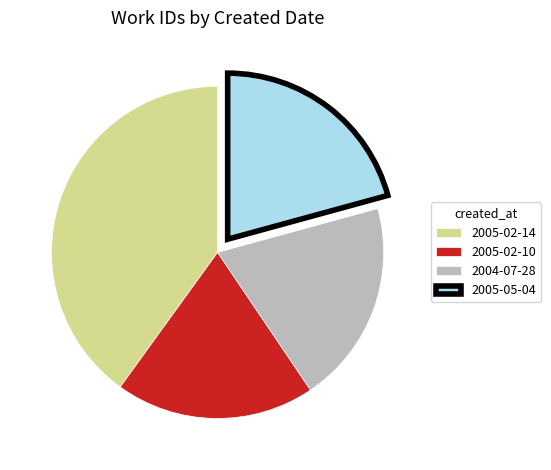

Approximately how many times larger is the value at 2005-02-10 compared to 2005-02-14?

0.5